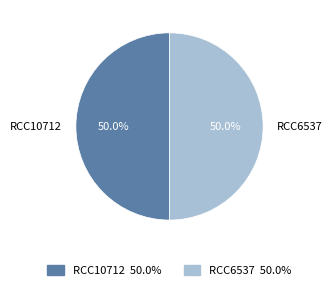

Approximately how many times larger is the value at RCC10712 compared to RCC6537?

1.0